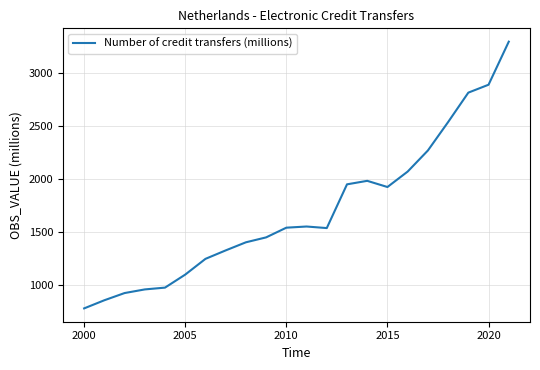

What is the difference between the maximum and minimum values?

2519.3